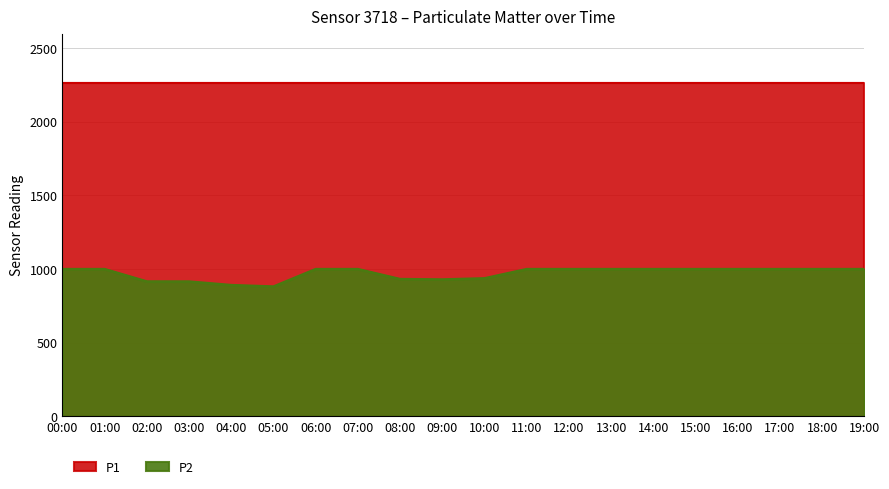

What is the label of the 19th point from the right?

01:00